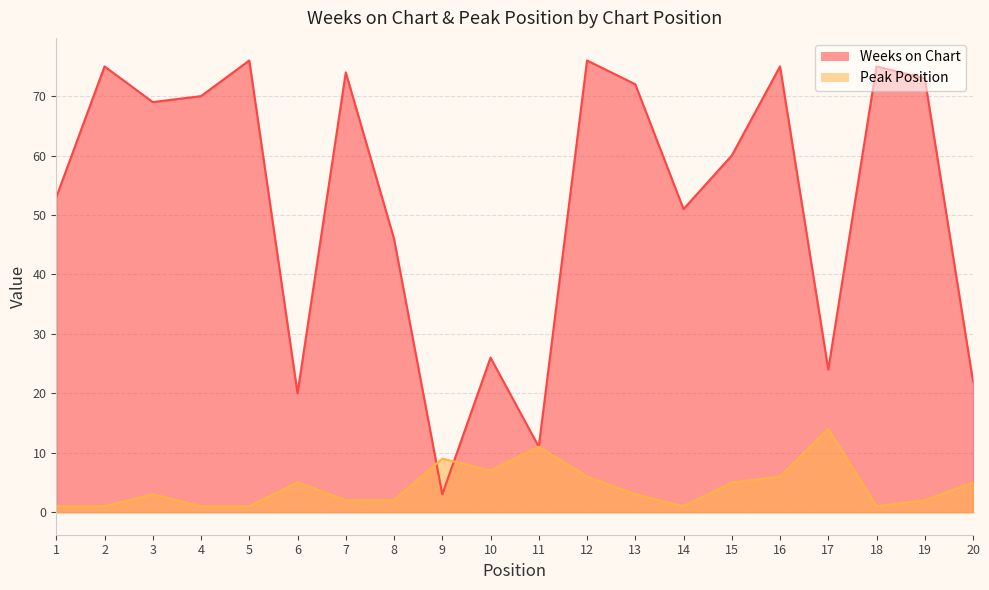

Which series has the largest total across all categories?

Weeks on Chart